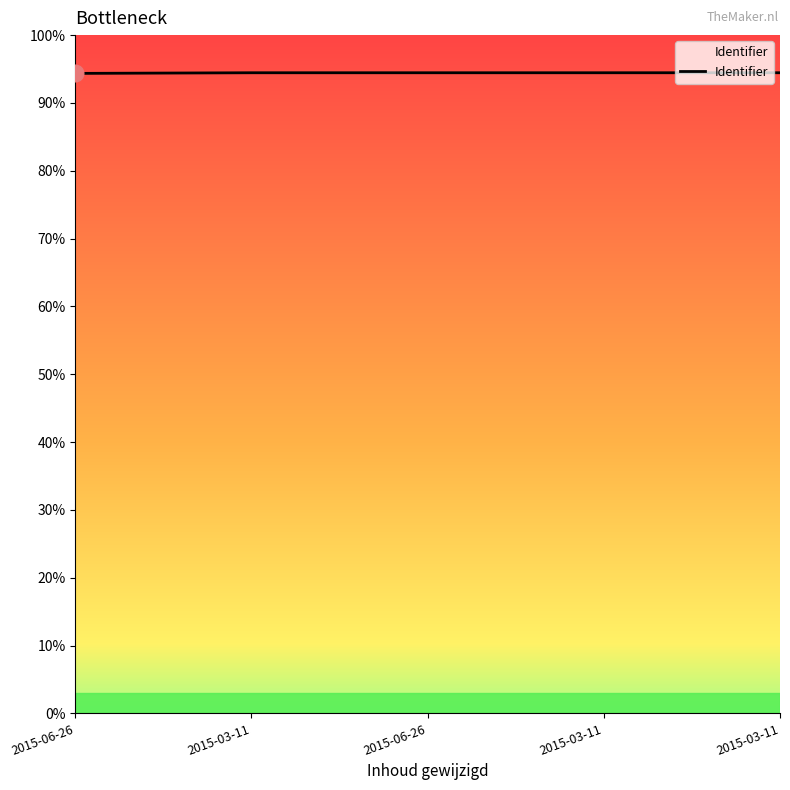

Is this an area chart (filled region under the line)?

Yes